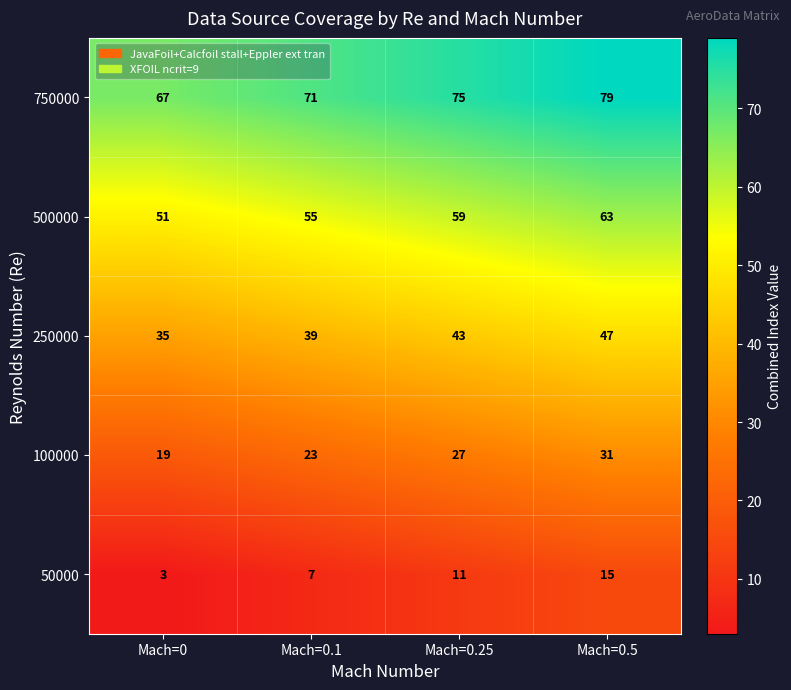

The 50000 series shows 7 at Mach=0.1. True or false?

True